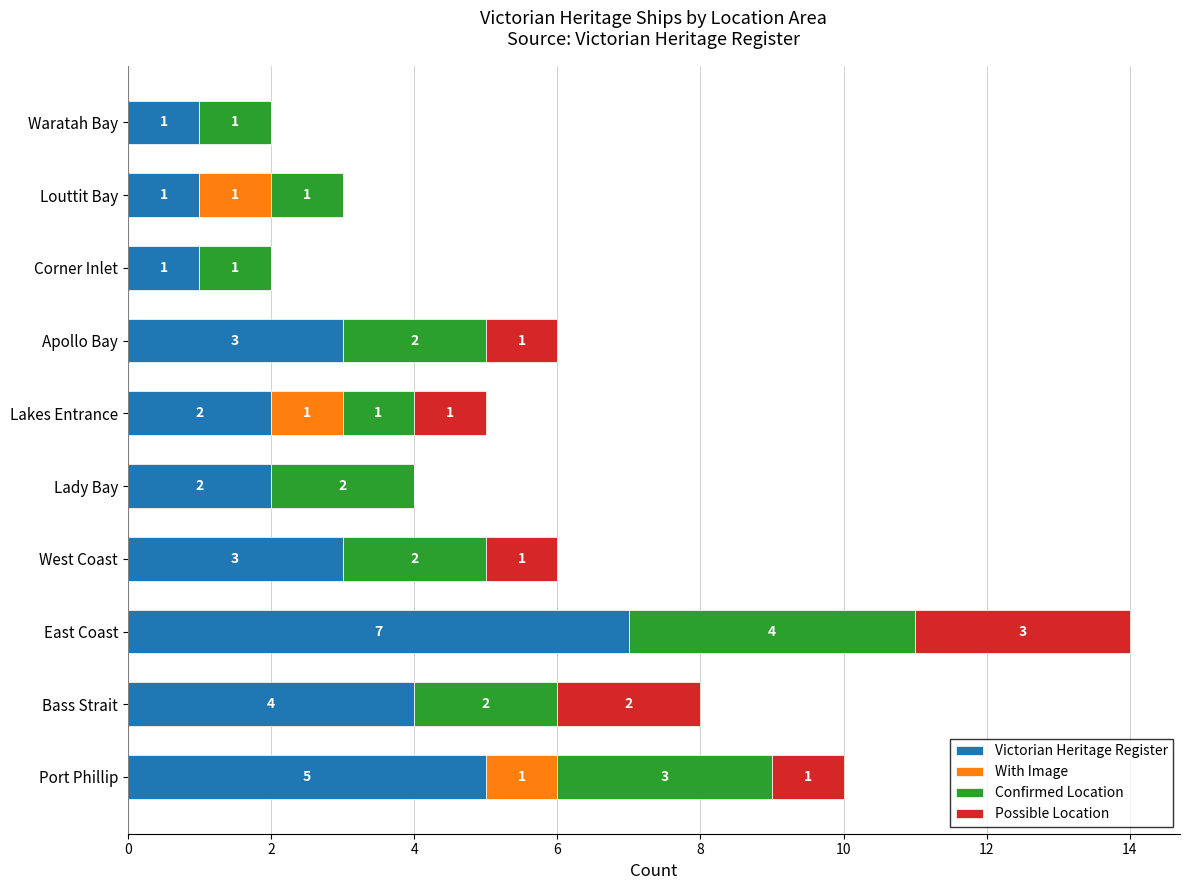

At which category is the sum across all series the highest?

East Coast